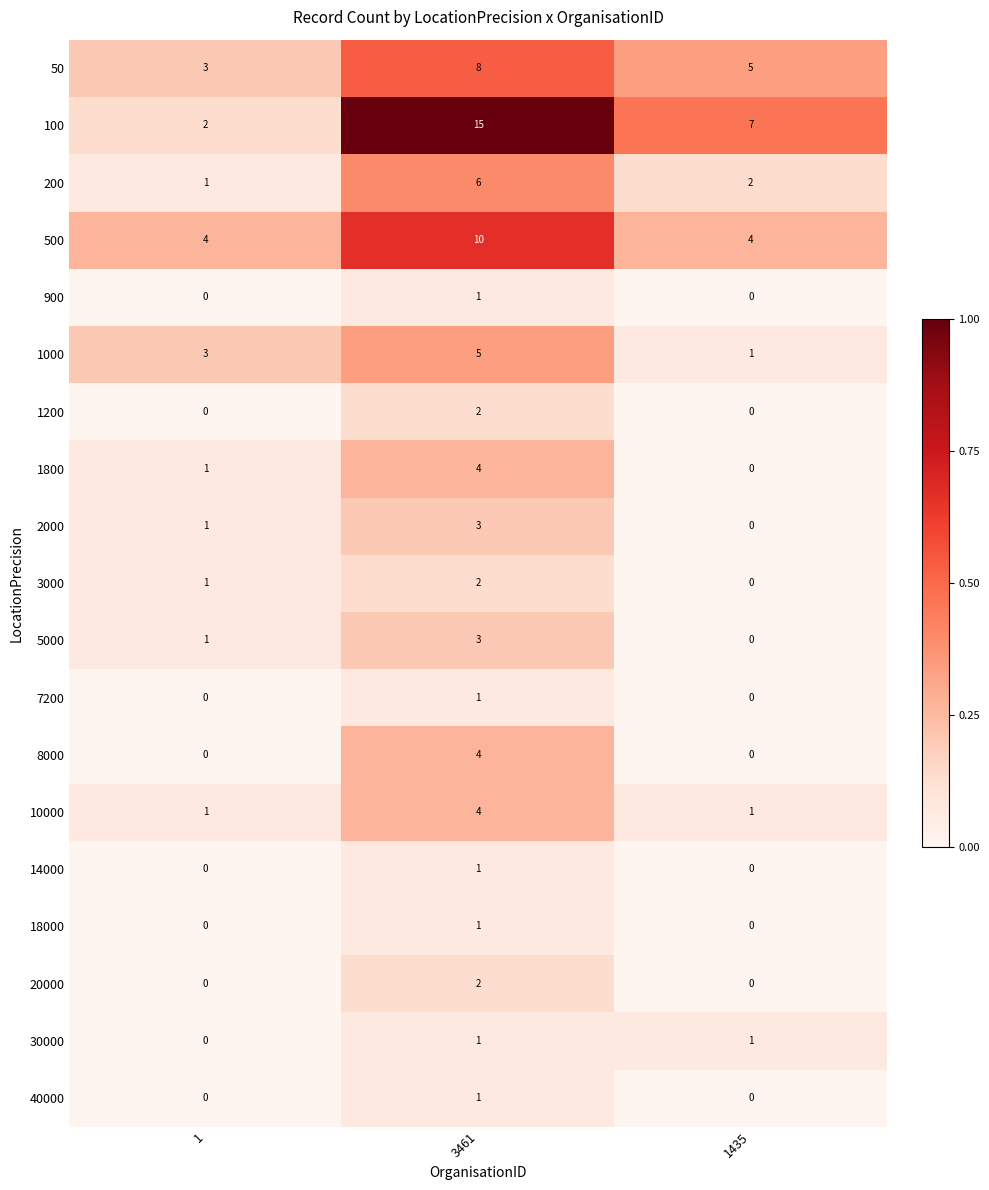

True or false: 1200 has a value of 0 at 1.

True